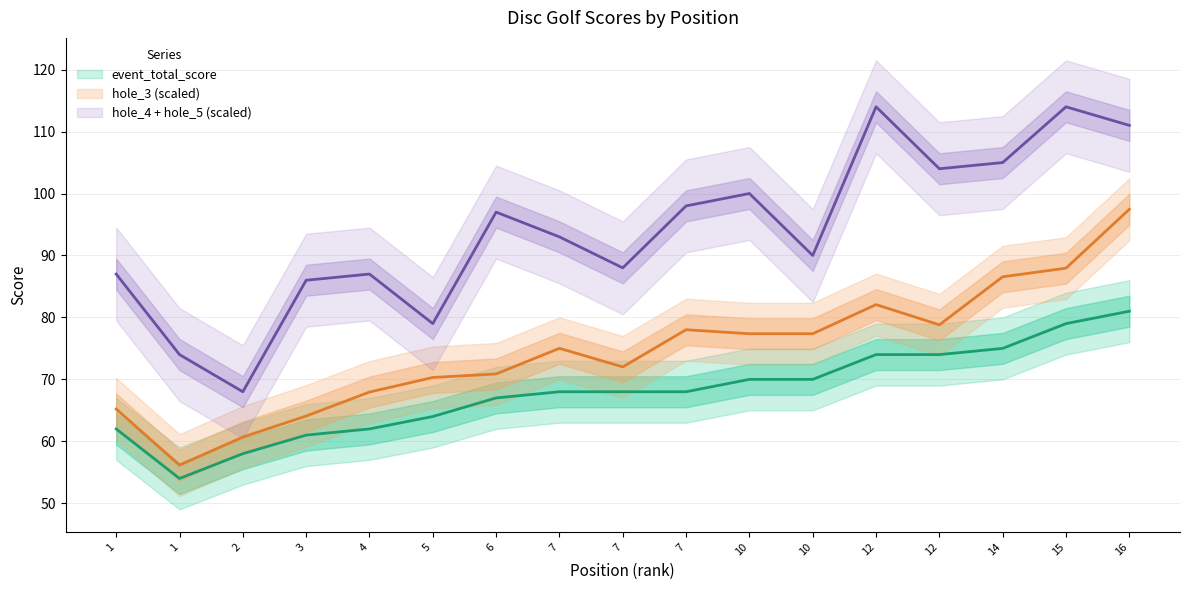

How many hole_5 values are between 3 and 4?

13